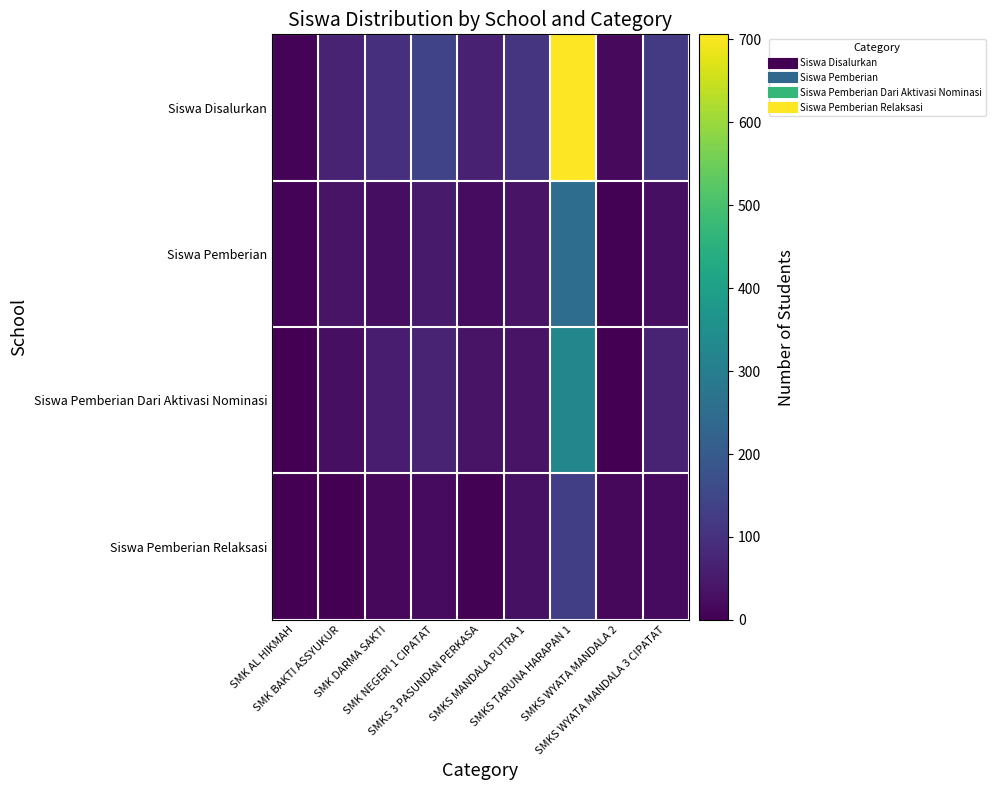

Reading left to right, list all the values displayed in this chart.

Siswa Disalurkan: SMK AL HIKMAH=6	SMK BAKTI ASSYUKUR=67	SMK DARMA SAKTI=98	SMK NEGERI 1 CIPATAT=142	SMKS 3 PASUNDAN PERKASA=64	SMKS MANDALA PUTRA 1=107	SMKS TARUNA HARAPAN 1=706	SMKS WYATA MANDALA 2=19	SMKS WYATA MANDALA 3 CIPATAT=120
Siswa Pemberian: SMK AL HIKMAH=6	SMK BAKTI ASSYUKUR=36	SMK DARMA SAKTI=26	SMK NEGERI 1 CIPATAT=50	SMKS 3 PASUNDAN PERKASA=24	SMKS MANDALA PUTRA 1=38	SMKS TARUNA HARAPAN 1=252	SMKS WYATA MANDALA 2=4	SMKS WYATA MANDALA 3 CIPATAT=30
Siswa Pemberian Dari Aktivasi Nominasi: SMK AL HIKMAH=0	SMK BAKTI ASSYUKUR=29	SMK DARMA SAKTI=57	SMK NEGERI 1 CIPATAT=71	SMKS 3 PASUNDAN PERKASA=36	SMKS MANDALA PUTRA 1=36	SMKS TARUNA HARAPAN 1=323	SMKS WYATA MANDALA 2=1	SMKS WYATA MANDALA 3 CIPATAT=68
Siswa Pemberian Relaksasi: SMK AL HIKMAH=0	SMK BAKTI ASSYUKUR=2	SMK DARMA SAKTI=15	SMK NEGERI 1 CIPATAT=21	SMKS 3 PASUNDAN PERKASA=4	SMKS MANDALA PUTRA 1=33	SMKS TARUNA HARAPAN 1=131	SMKS WYATA MANDALA 2=14	SMKS WYATA MANDALA 3 CIPATAT=22